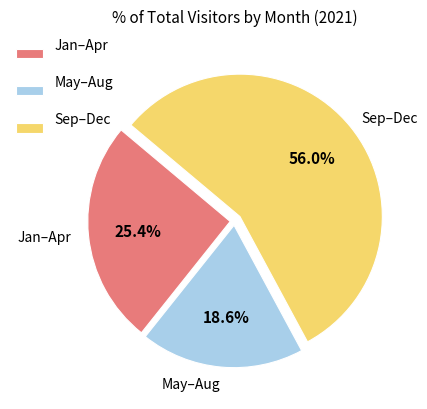

Is there any slice that represents more than half of the pie?

Yes